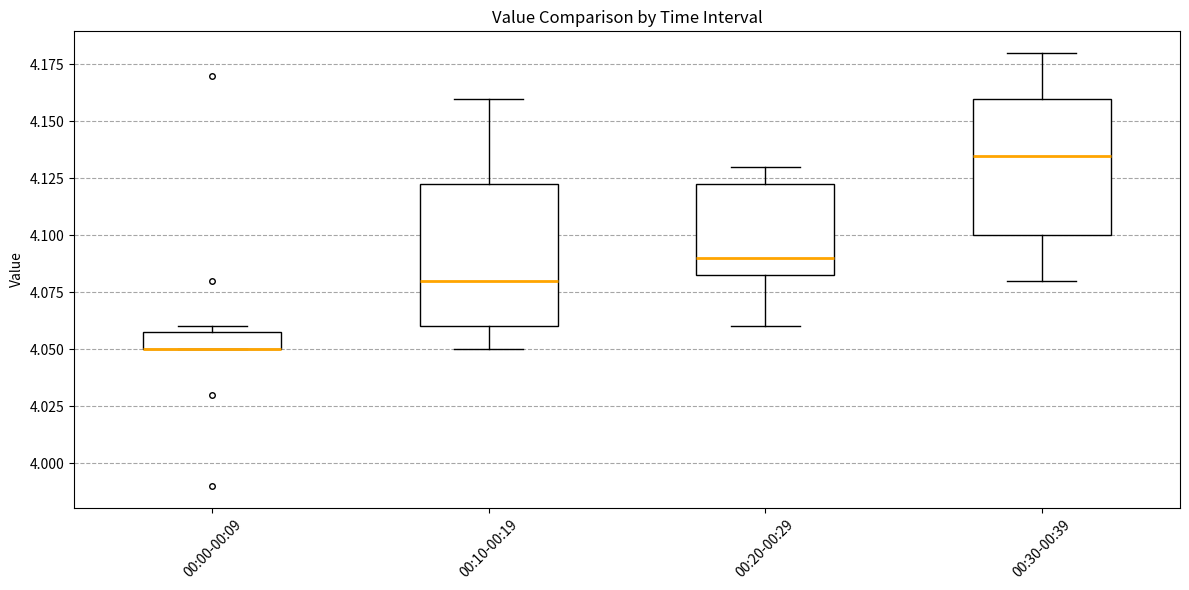

Where is the lower edge of the box for 00:10-00:19 on the y-axis? The values are not printed on the chart, so give them approximately, as read against the axis.

4.060